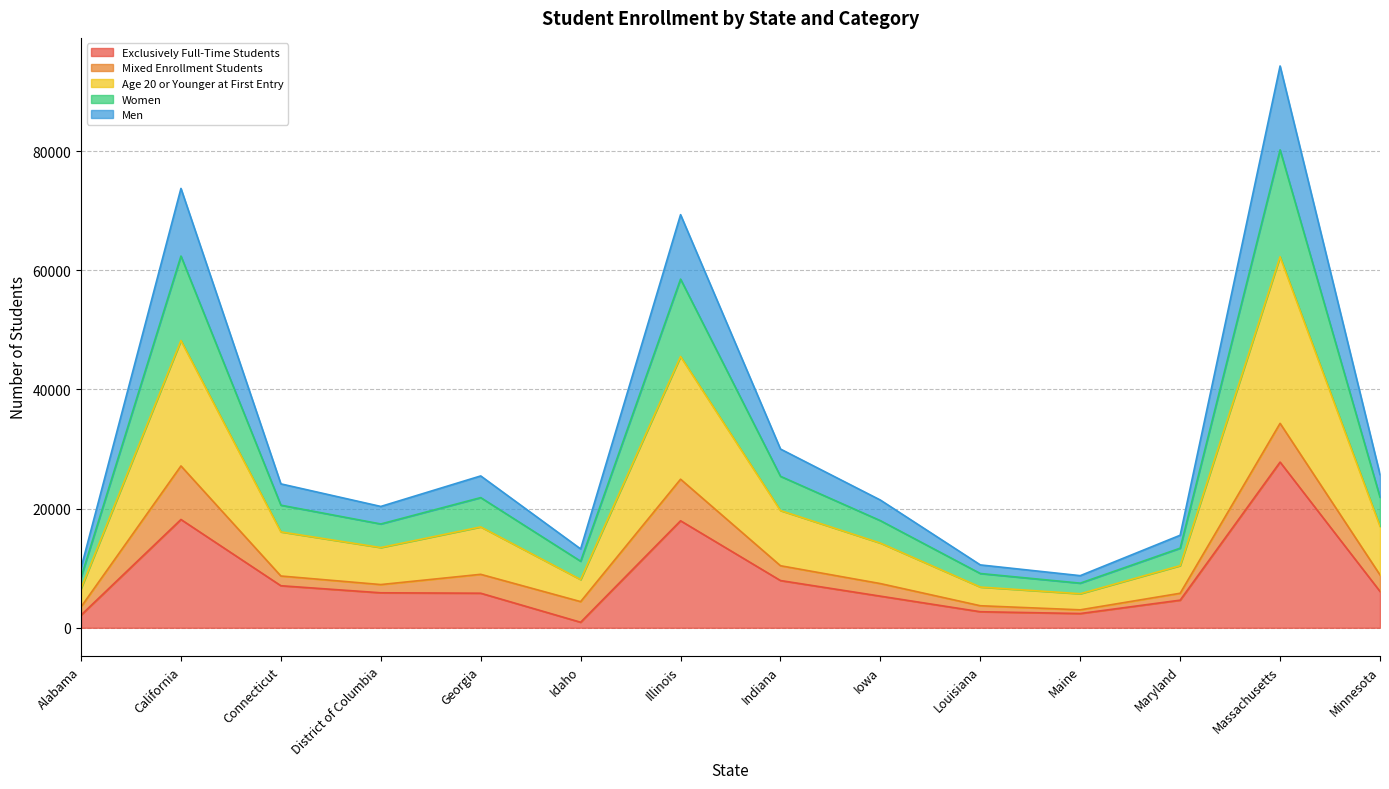

Which category has the highest value in the Exclusively Full-Time Students series?

Massachusetts